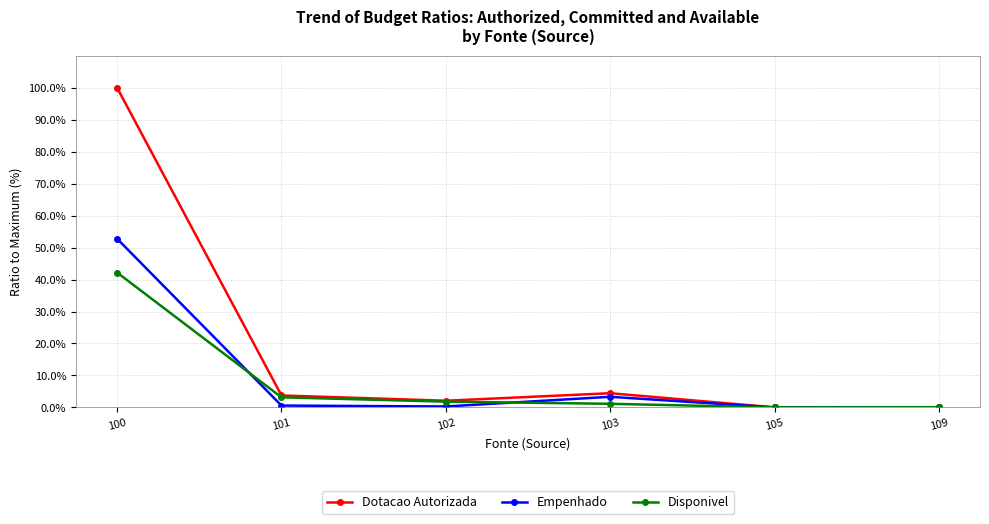

Which series has the widest spread of values?

Dotacao Autorizada